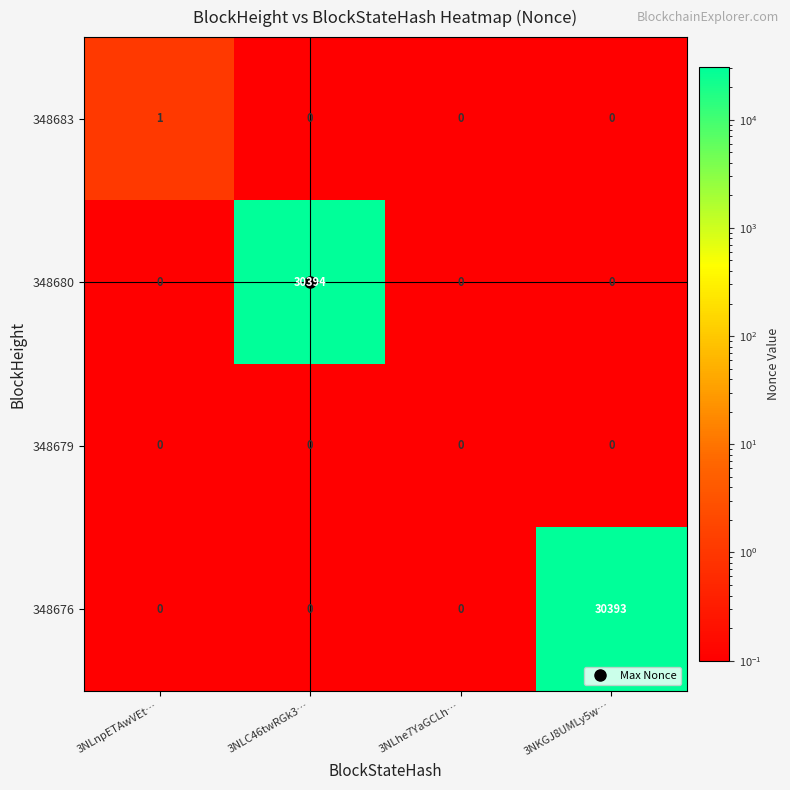

Is it true that 348683 equals 1 at 3NLhe7YaGCLh…?

False